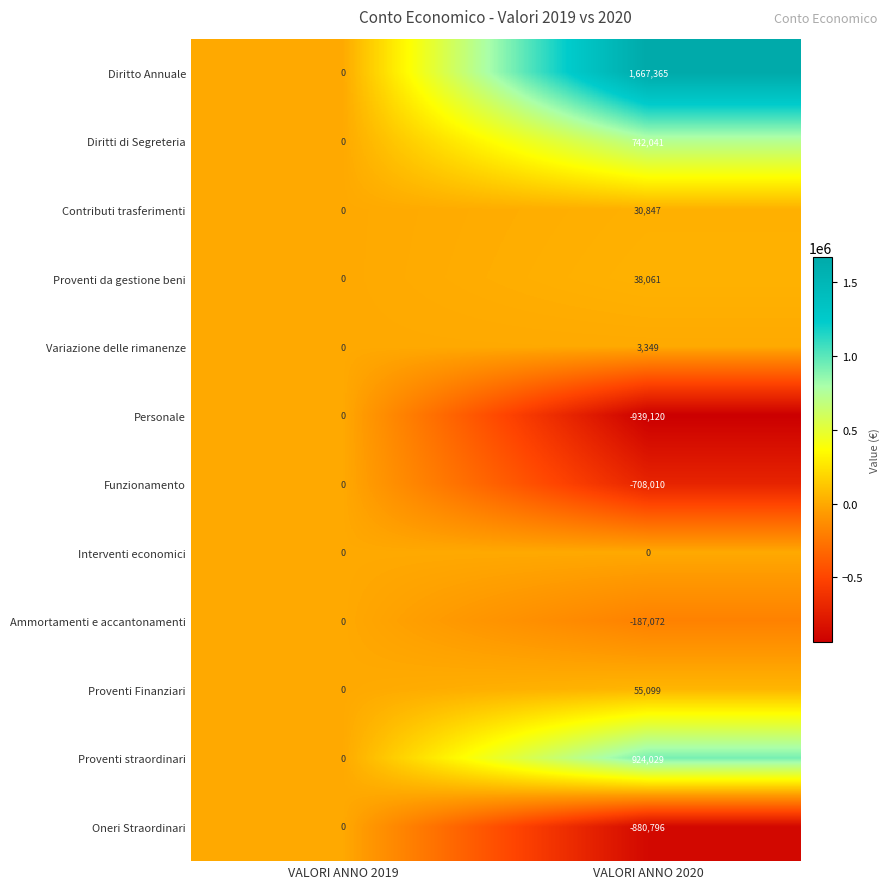

Which series has the widest spread of values?

Diritto Annuale